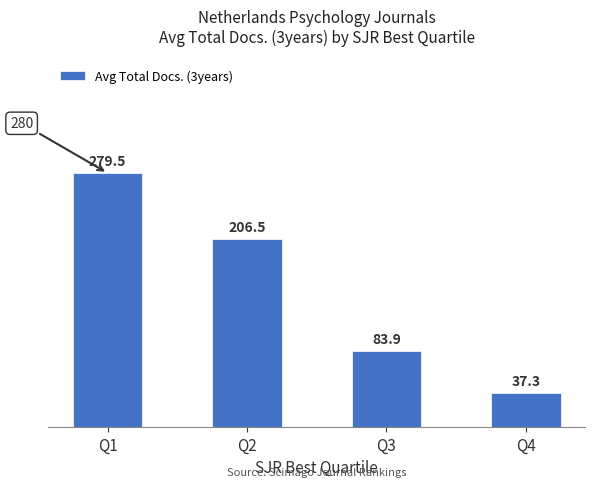

Reading left to right, what are all the values shown in this chart?

279.5	206.5	83.9	37.3